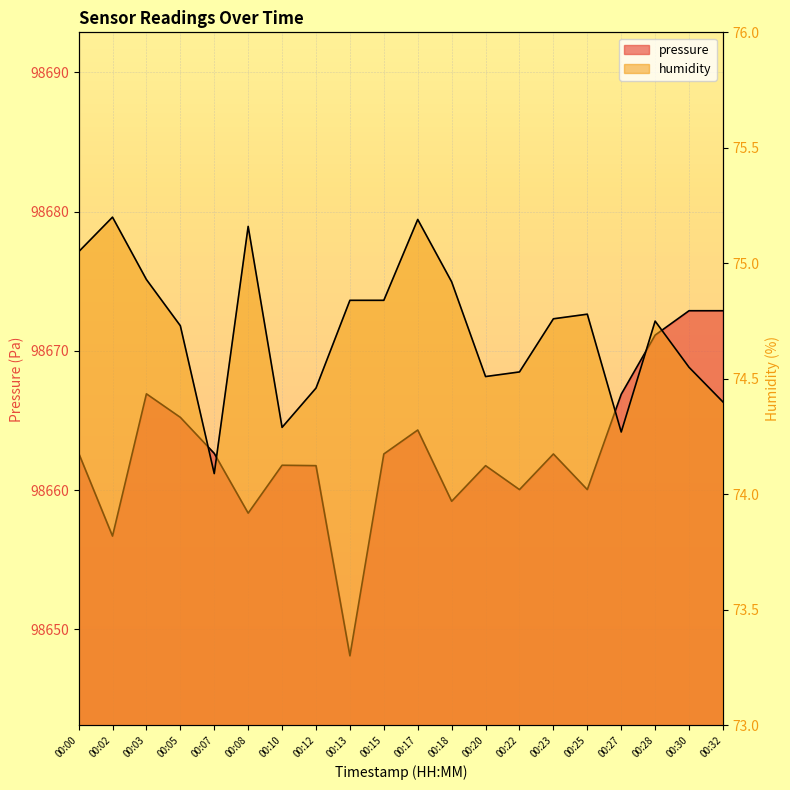

True or false: pressure and humidity intersect in this chart.

False